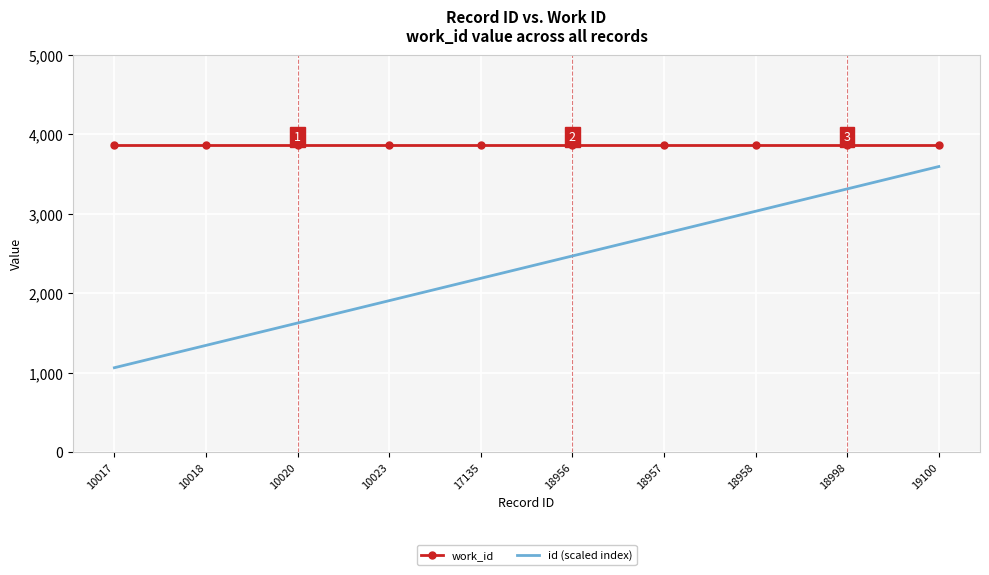

The id (scaled index) series shows 1568.4 at 18998. True or false?

False